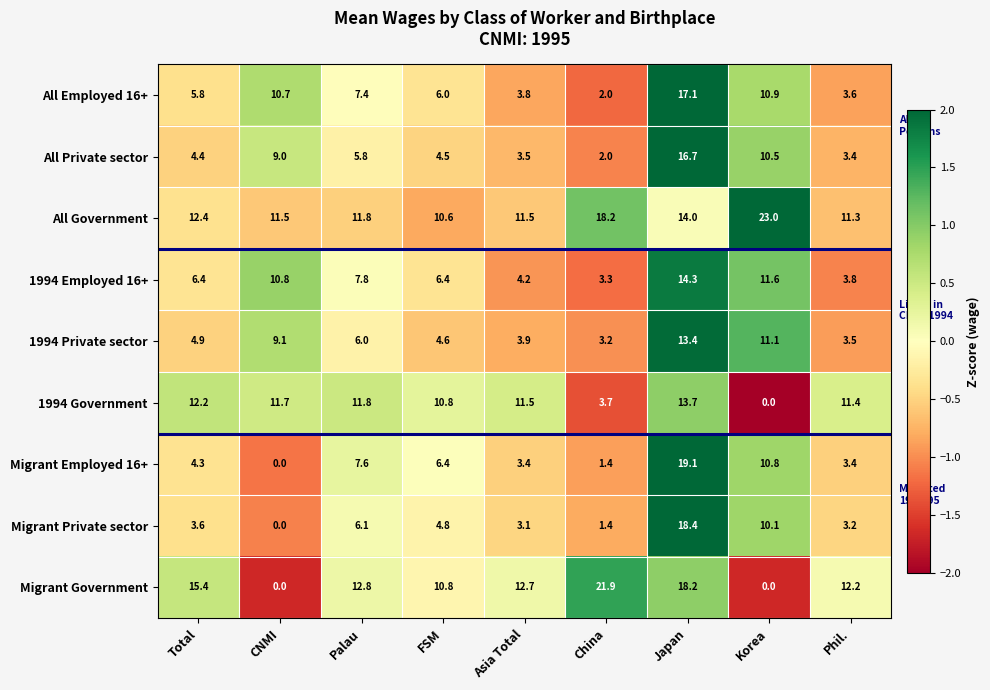

Is it true that Migrant Employed 16+ equals 6.4 at FSM?

True